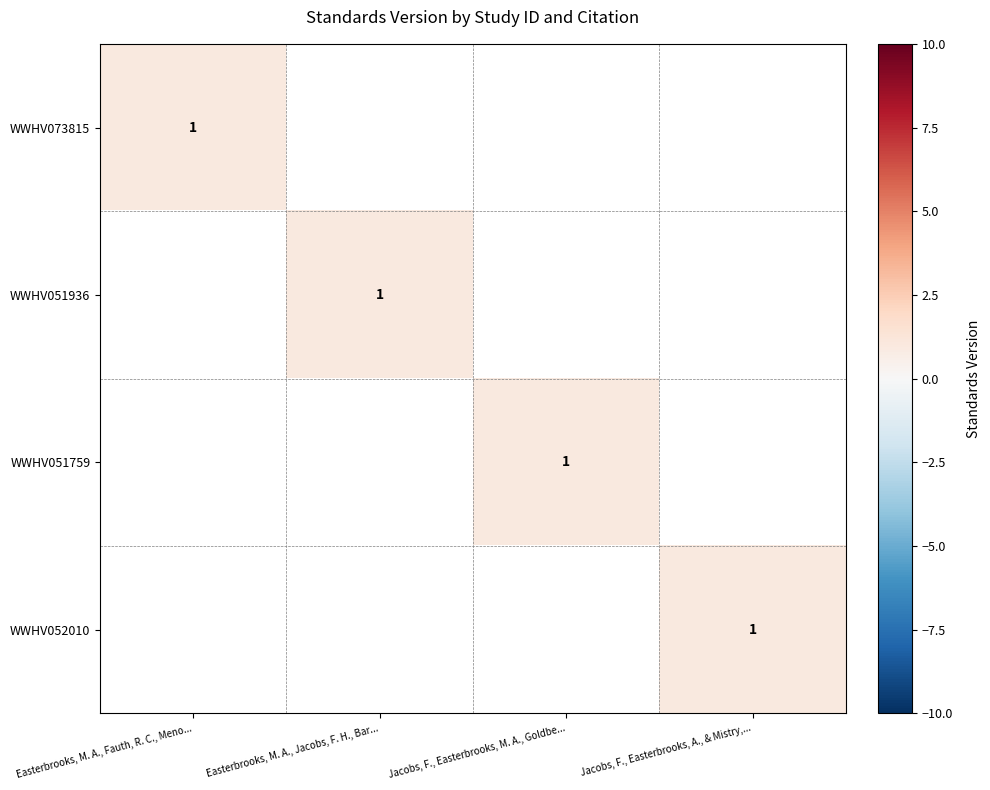

Is it true that WWHV052010 equals 1 at Jacobs, F., Easterbrooks, A., & Mistry,...?

True